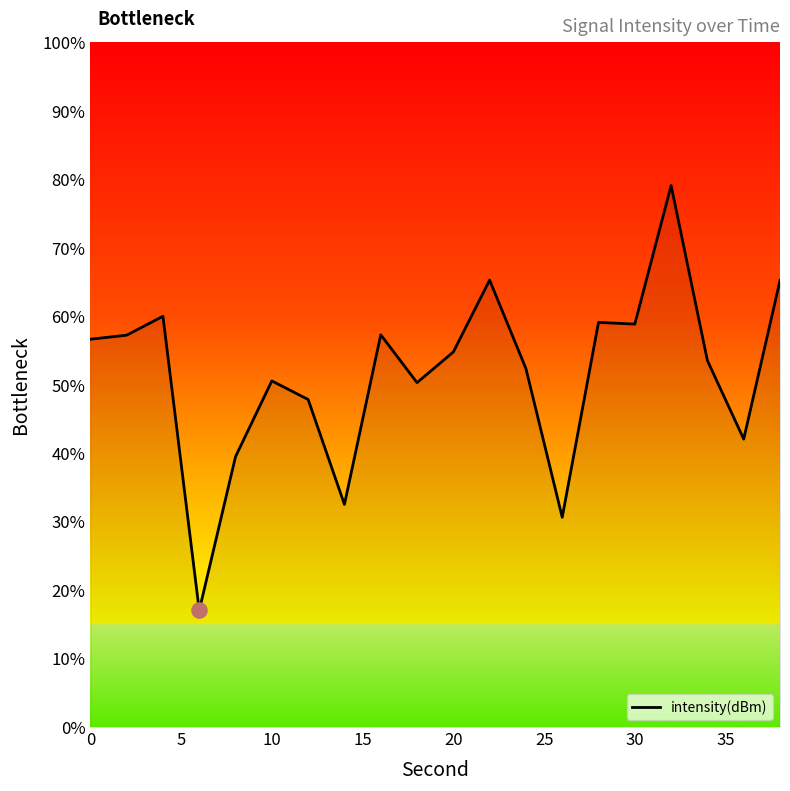

What is the smallest value displayed?

17.0